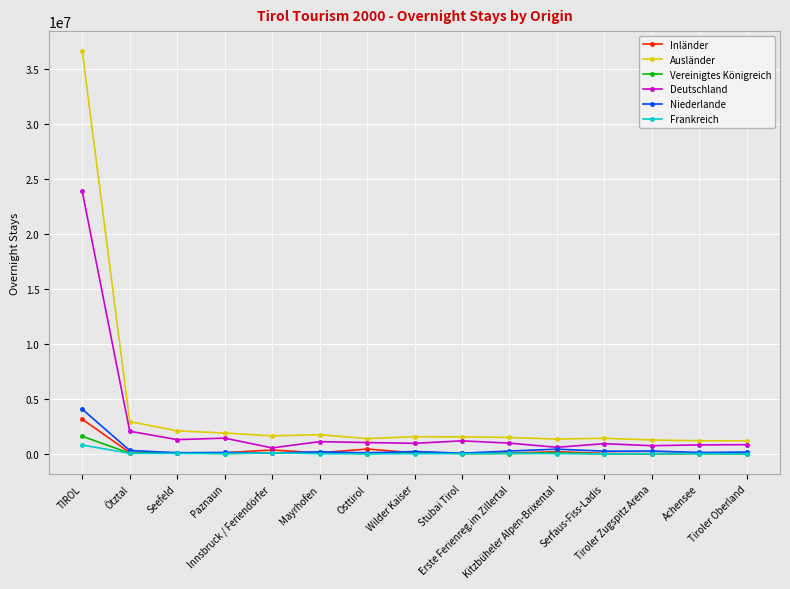

Read the Frankreich value at Serfaus-Fiss-Ladis.

12218